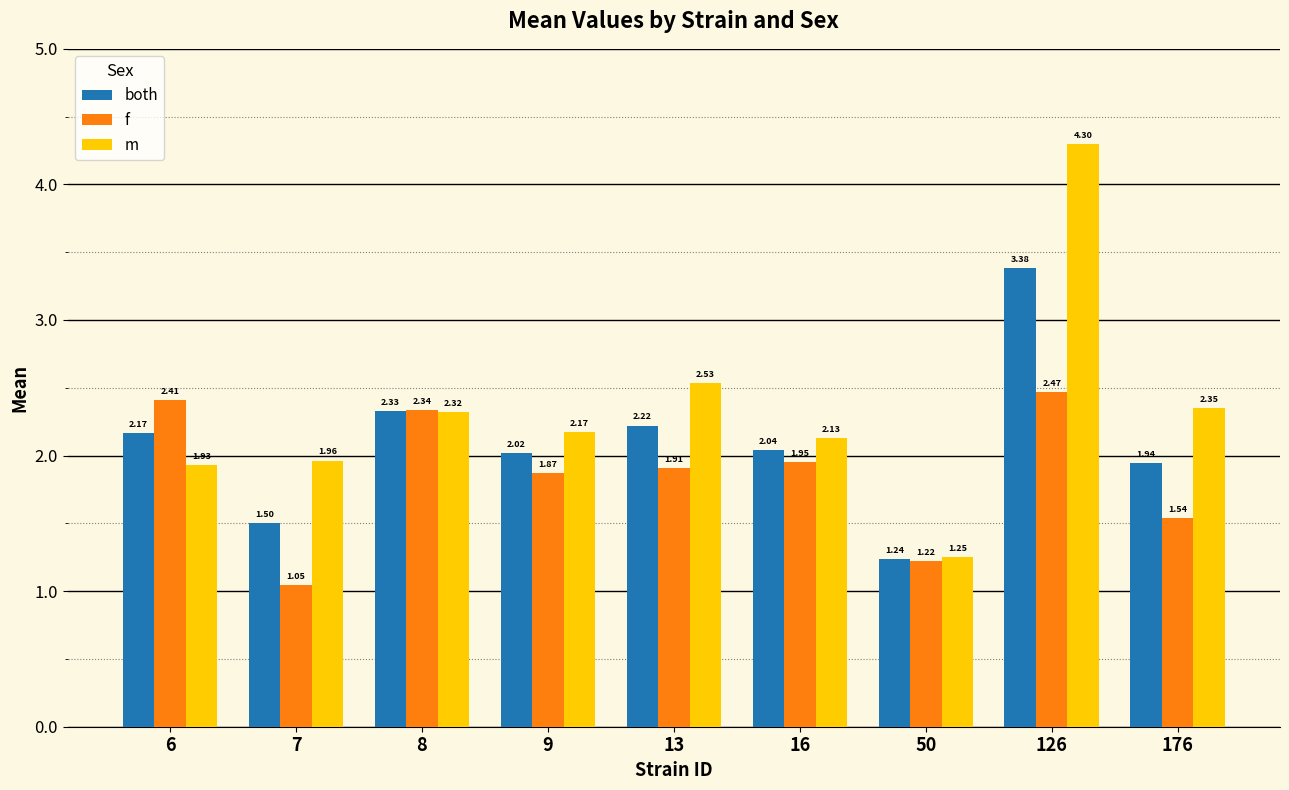

Which series has the largest total across all categories?

m